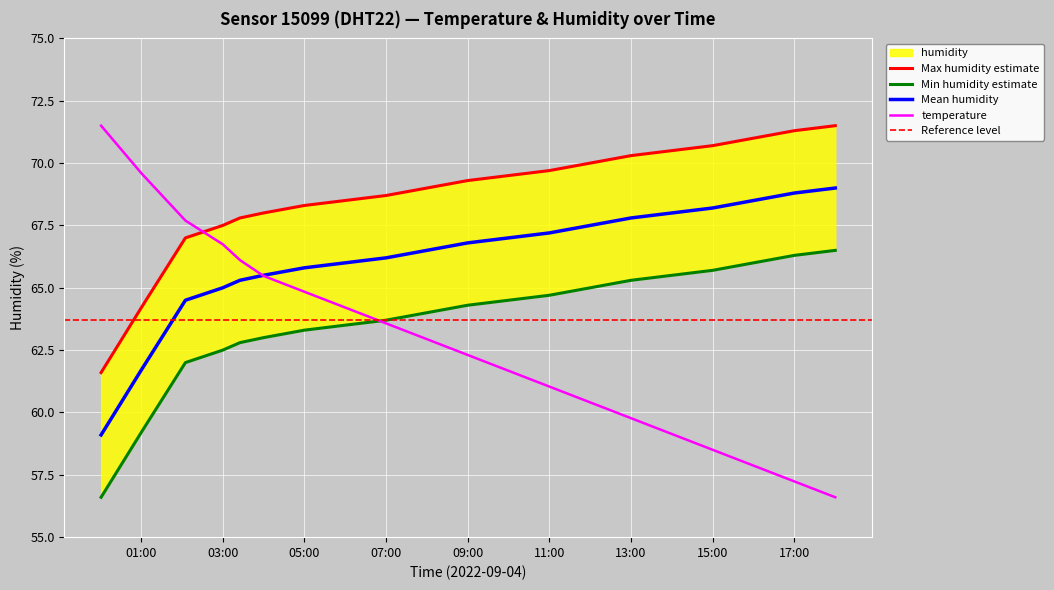

Reading left to right, extract all data points from this chart.

humidity: 61.6	64.2	67.0	67.5	67.8	68.0	68.3	68.5	68.7	69.0	69.3	69.5	69.7	70.0	70.3	70.5	70.7	71.0	71.3	71.5
temperature: 71.5	69.6	67.7	66.7	66.1	65.5	64.8	64.2	63.6	62.9	62.3	61.7	61.0	60.4	59.8	59.1	58.5	57.9	57.2	56.6